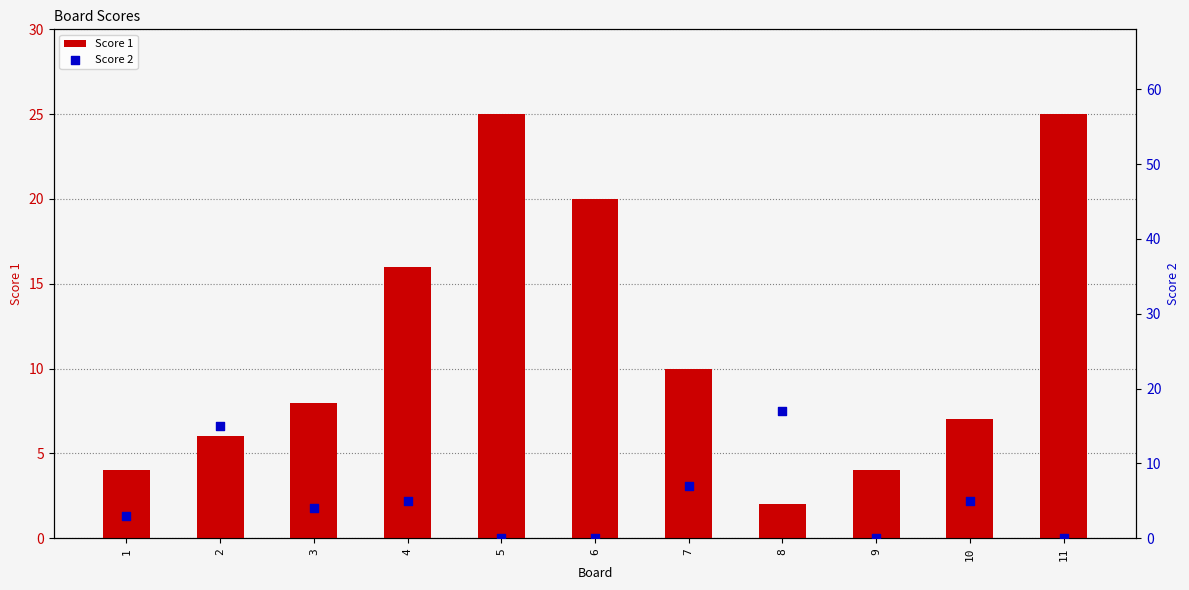

Which series has the widest spread of Y values?

Score 1